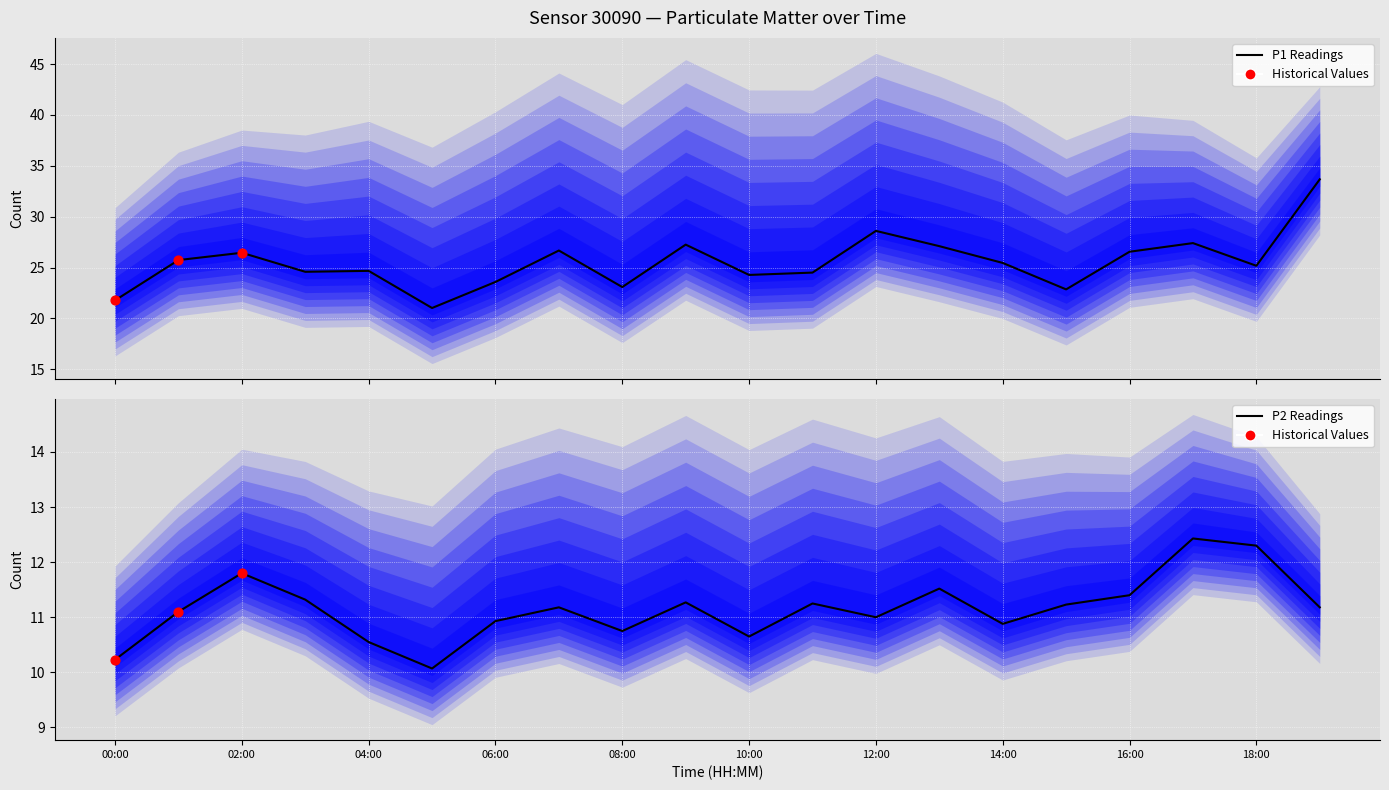

Is the value of P2 at 11:00 greater than the value of P1 at 04:00?

No